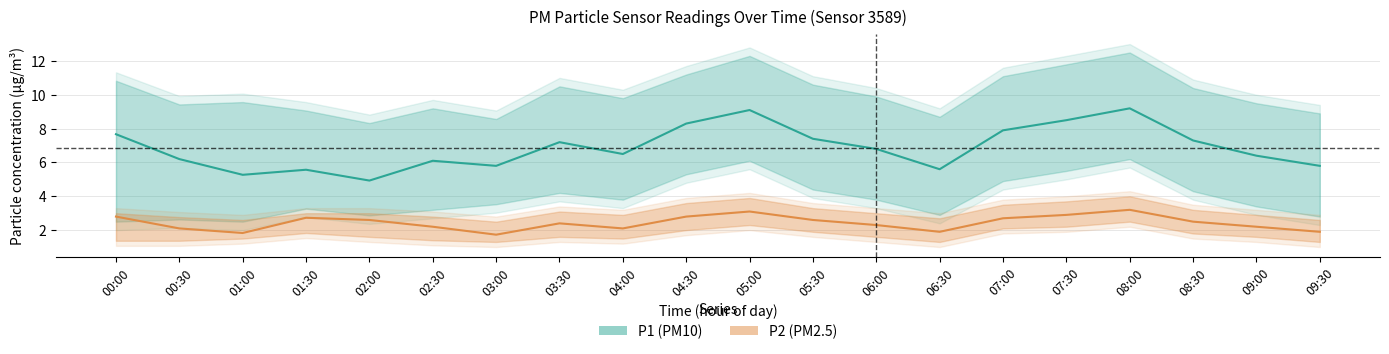

How many values in the P1 series exceed 6?

14